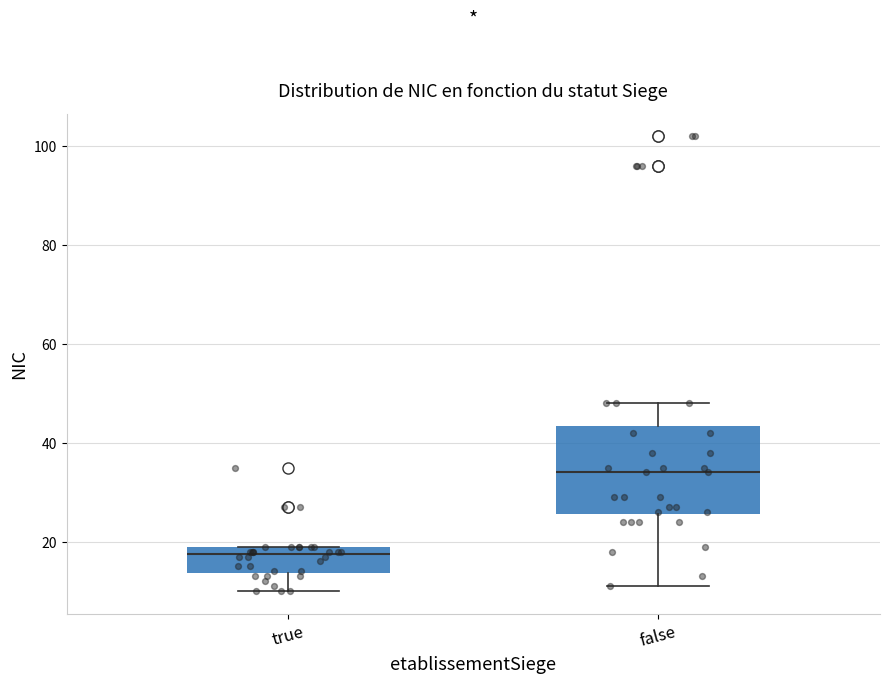

Where does the median line of the box for false sit on the y-axis? The values are not printed on the chart, so give them approximately, as read against the axis.

34